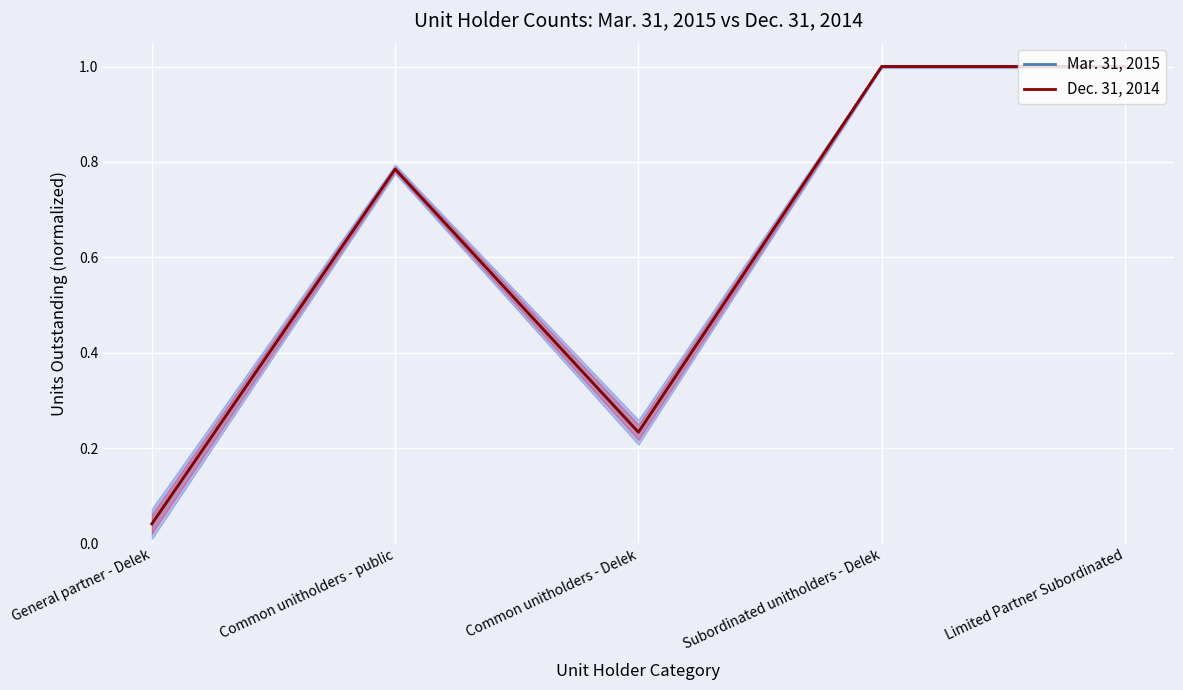

Which series has the largest total across all categories?

Mar. 31, 2015